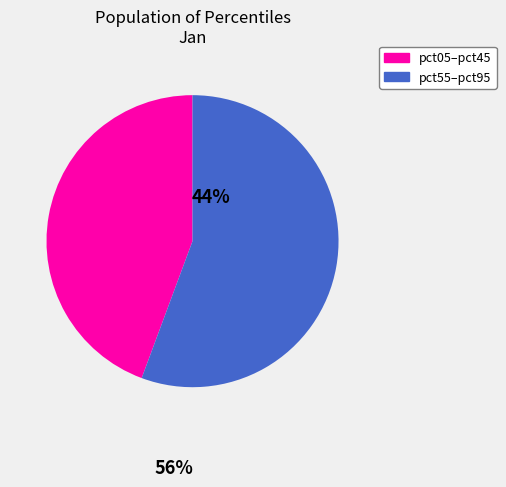

True or false: pct05–pct45 accounts for 55% of the total.

False